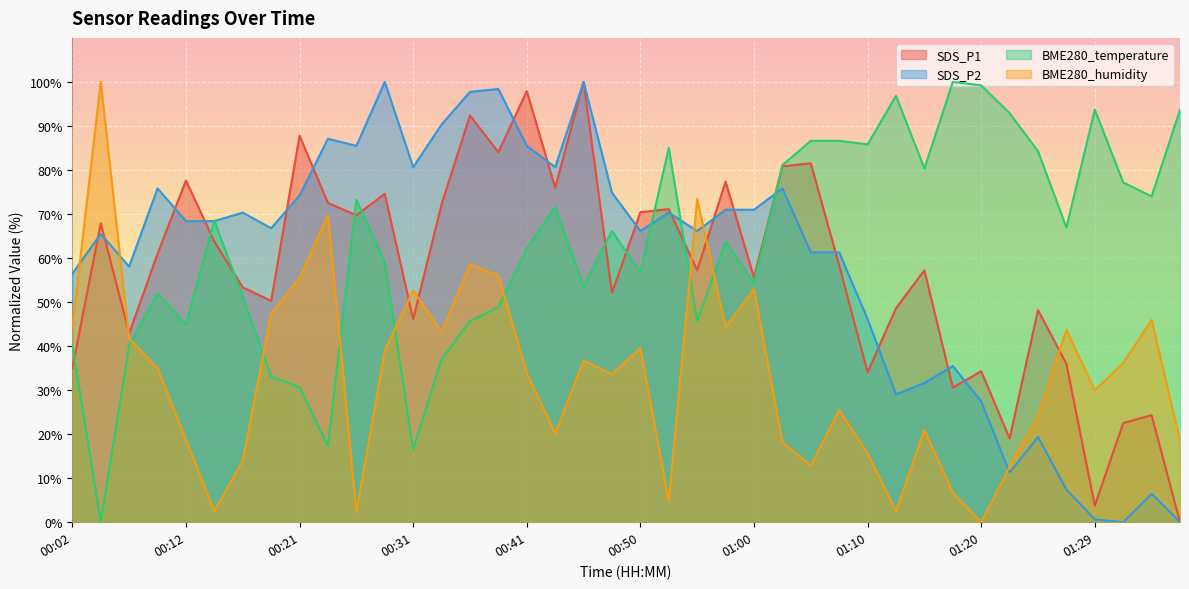

Does the chart display data point markers on the line(s)?

No